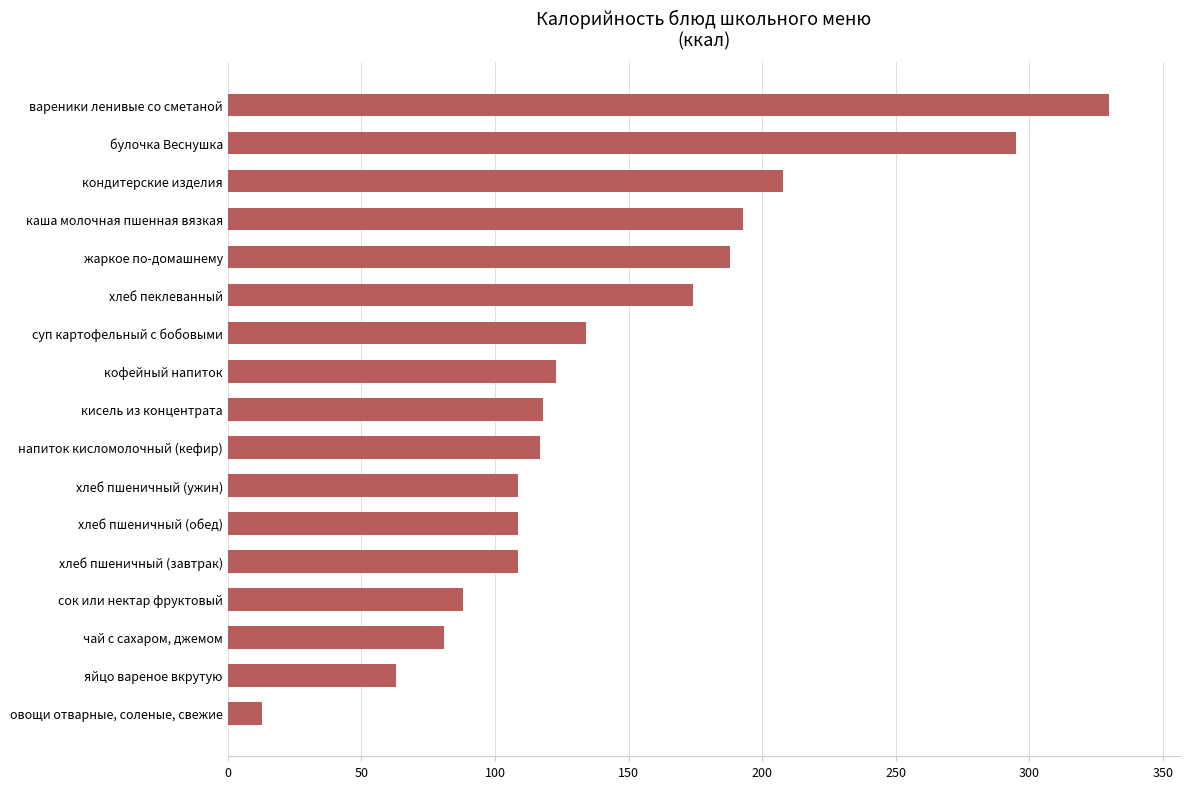

What is the change in value from овощи отварные, соленые, свежие to кондитерские изделия?

+195.3